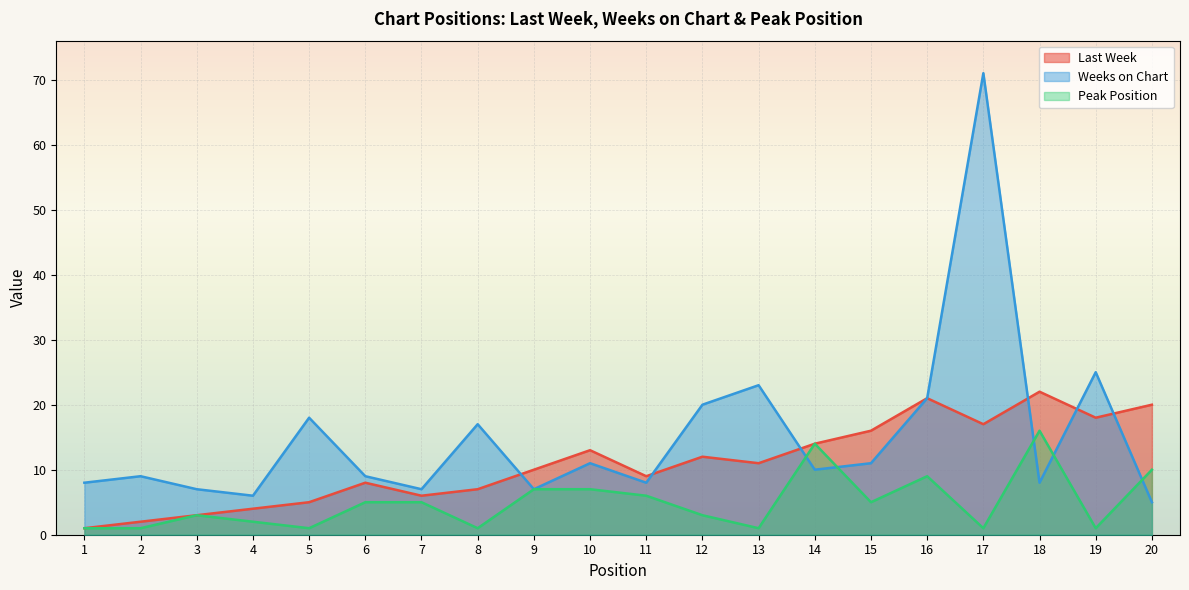

Rank the series at 6 from highest to lowest value.

Weeks on Chart, Last Week, Peak Position